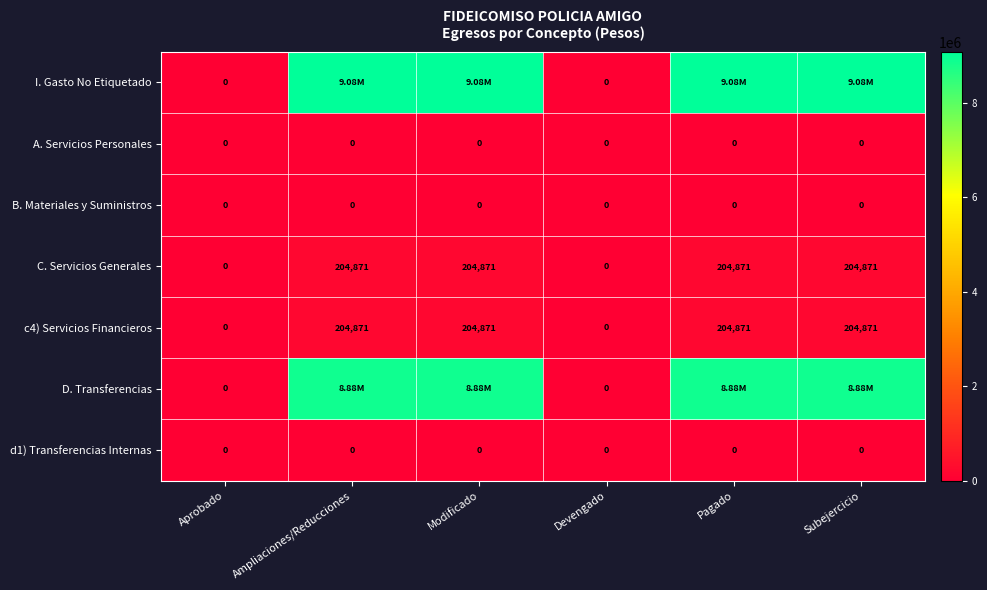

Which has a higher value, Devengado or Modificado?

Modificado